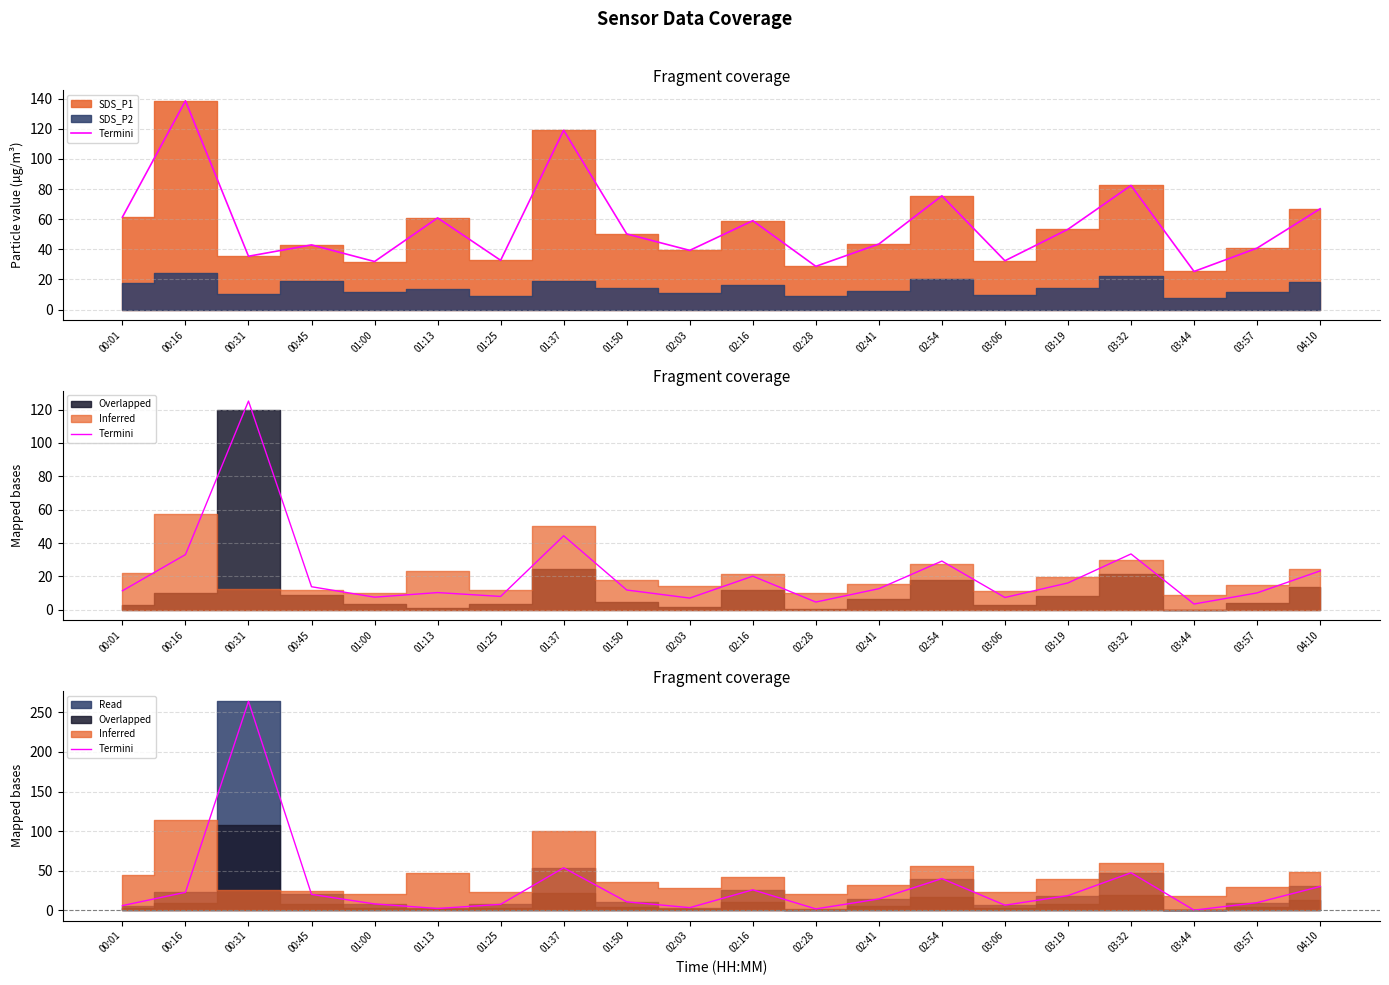

Reading right to left, extract all data points from this chart.

04:10=29.9	03:57=9.4	03:44=0.0	03:32=47.2	03:19=18.4	03:06=6.3	02:54=39.9	02:41=14.2	02:28=1.6	02:16=25.7	02:03=3.1	01:50=10.5	01:37=53.5	01:25=7.3	01:13=2.1	01:00=7.9	00:45=19.9	00:31=264.0	00:16=22.6	00:01=5.8